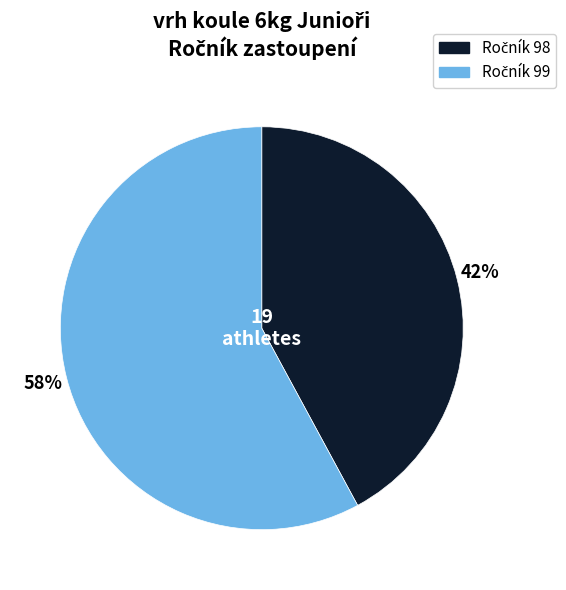

How many segments does this pie chart have?

2